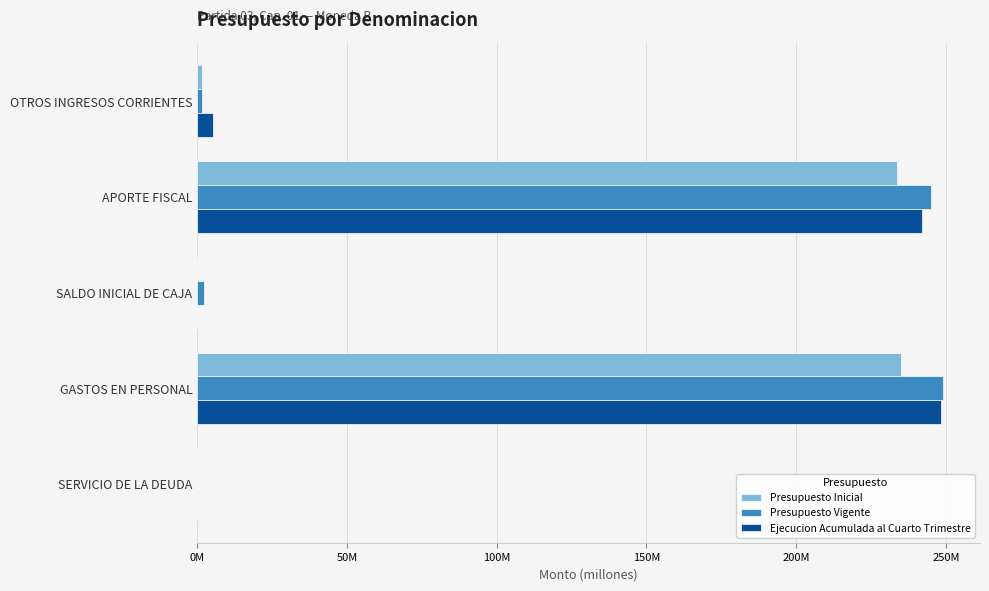

How many groups of bars are there?

5